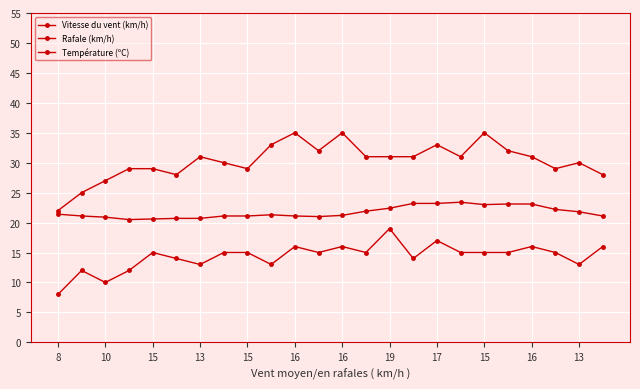

Count the number of data series in this chart.

3